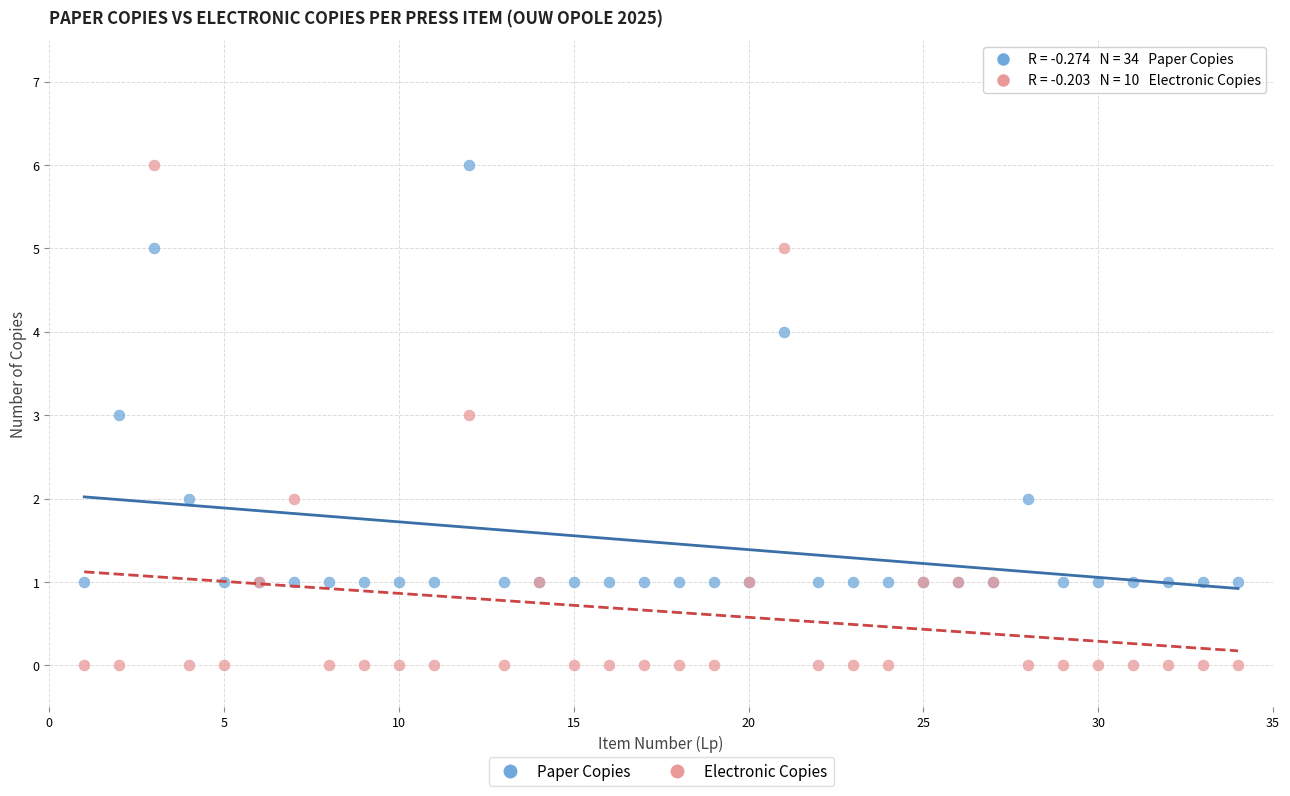

What is the X range (max minus min) for the scatter plot?

33